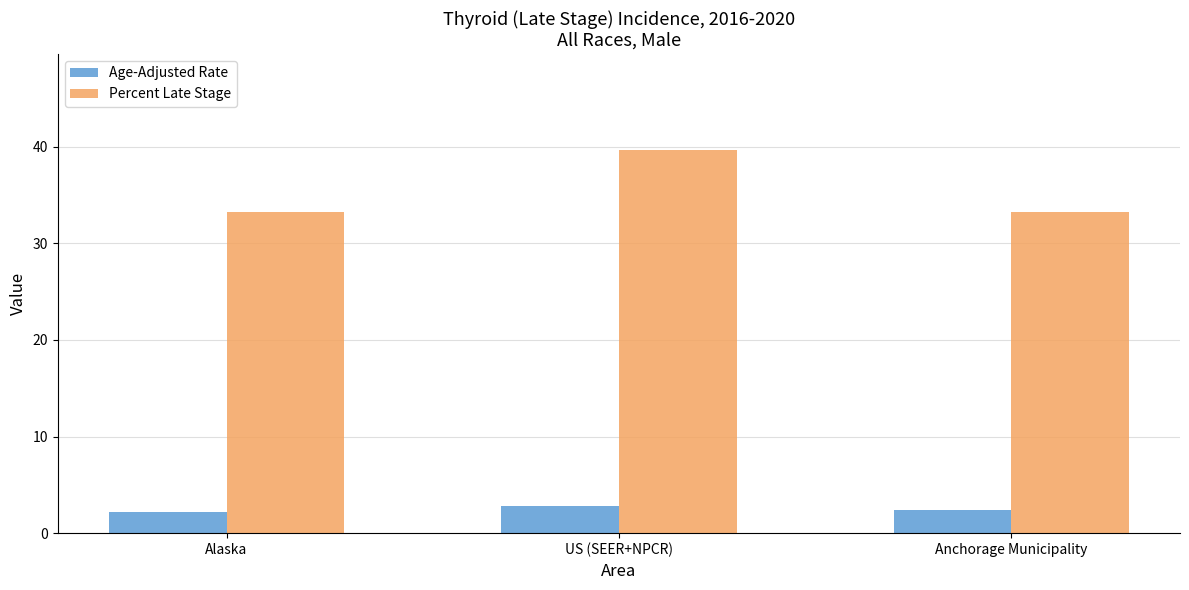

What is the sum of all Age-Adjusted Rate values?

7.4